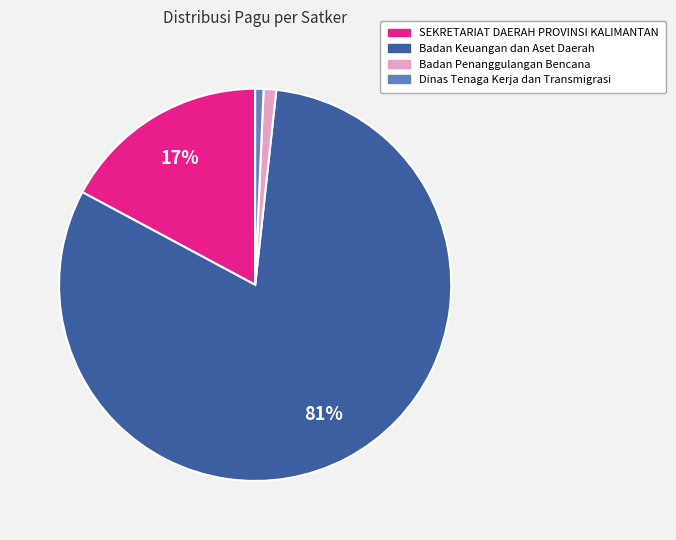

To the nearest percent, what is the difference between the largest and smallest slice percentages?

80%